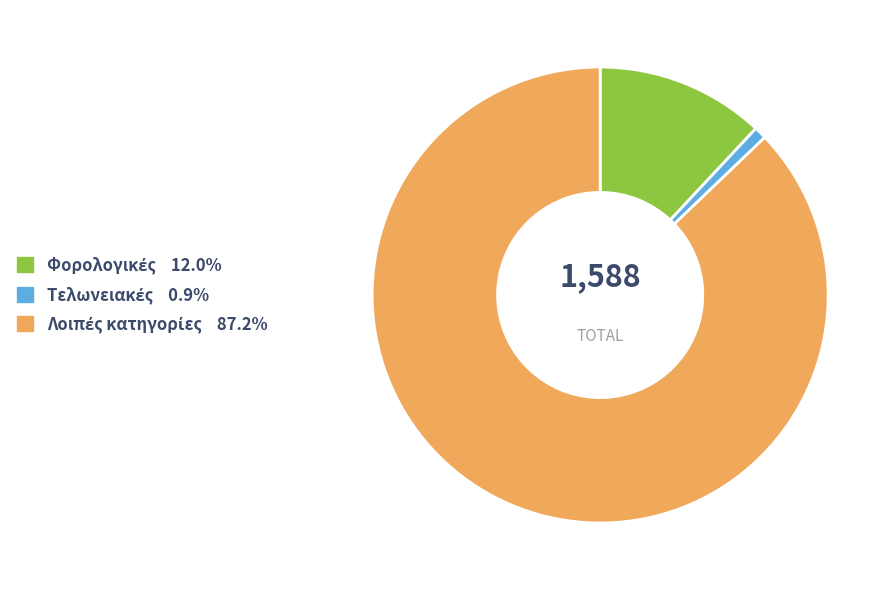

Does any single category account for the majority?

Yes